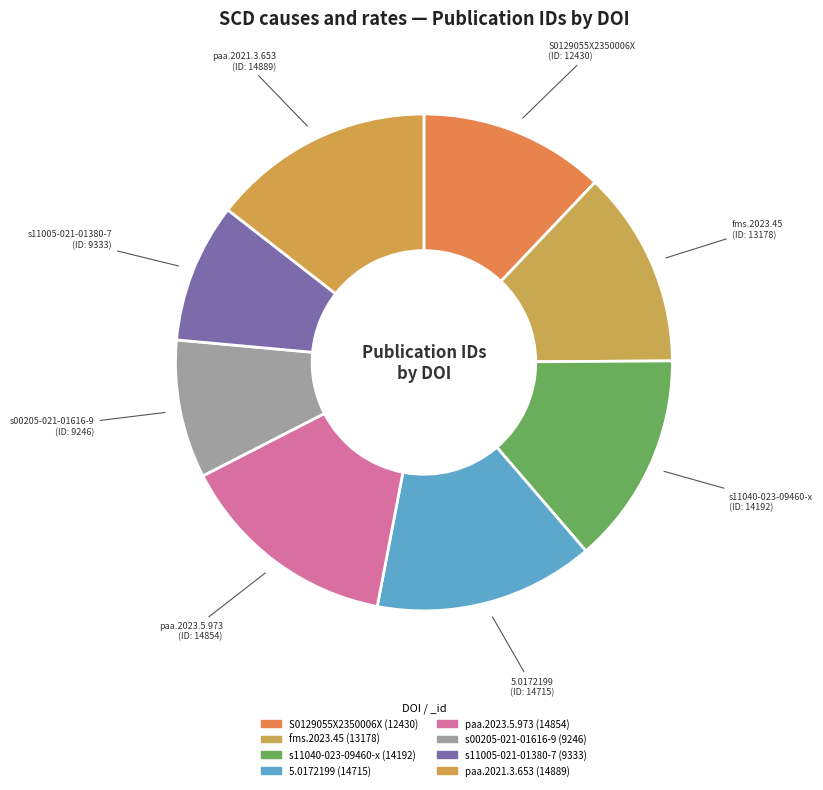

Is there a majority slice in this chart?

No